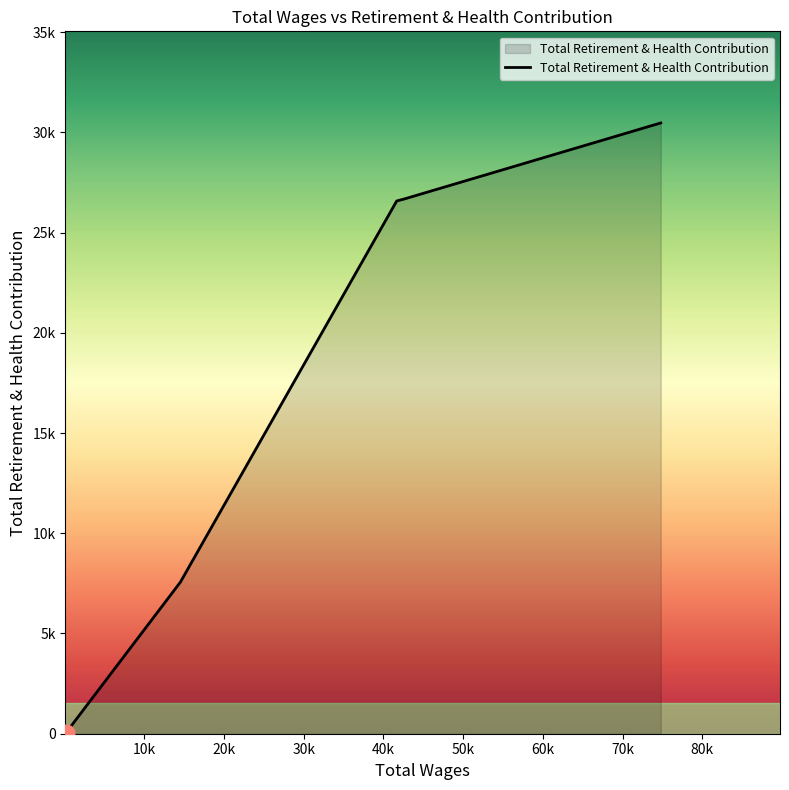

Which label corresponds to the largest value in the chart?

74787.0